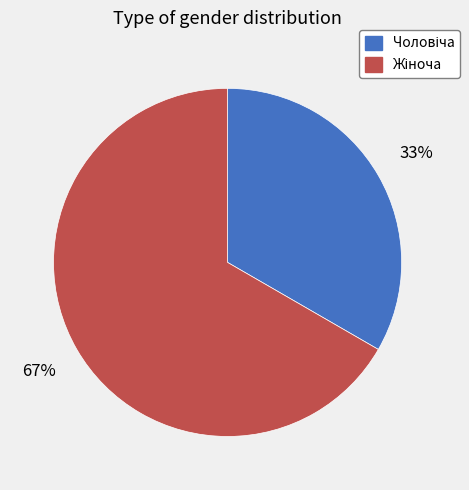

Is there any slice that represents more than half of the pie?

Yes